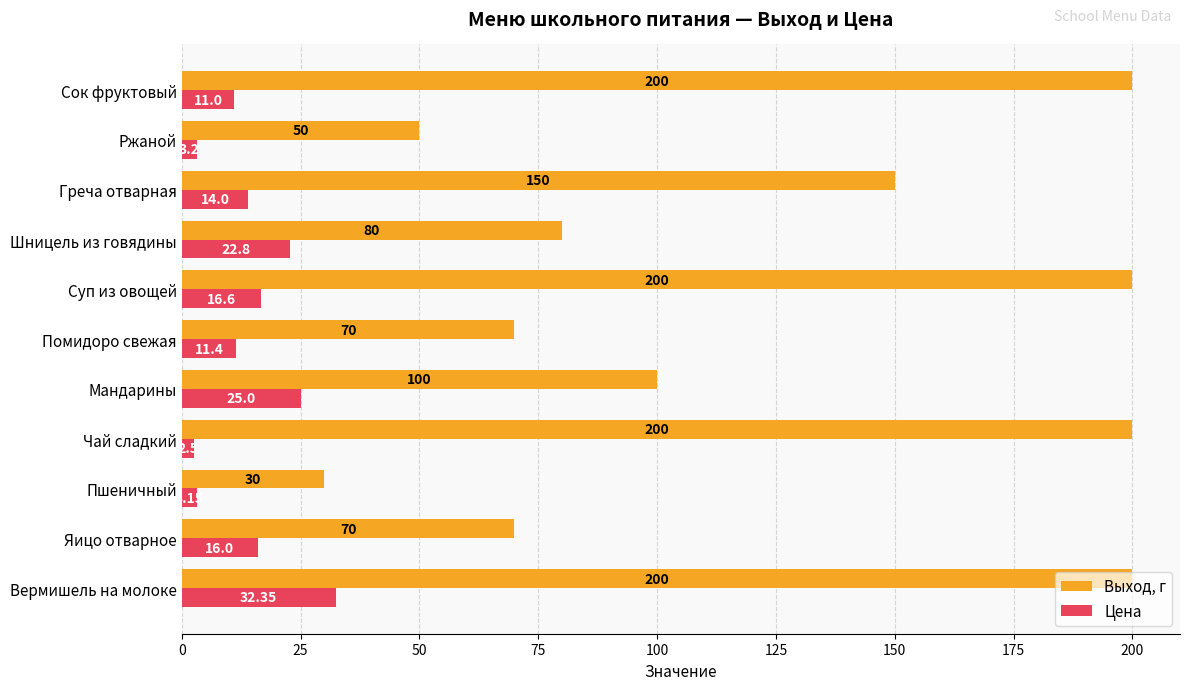

Which series changed the most between Вермишель на молоке and Шницель из говядины?

Выход, г